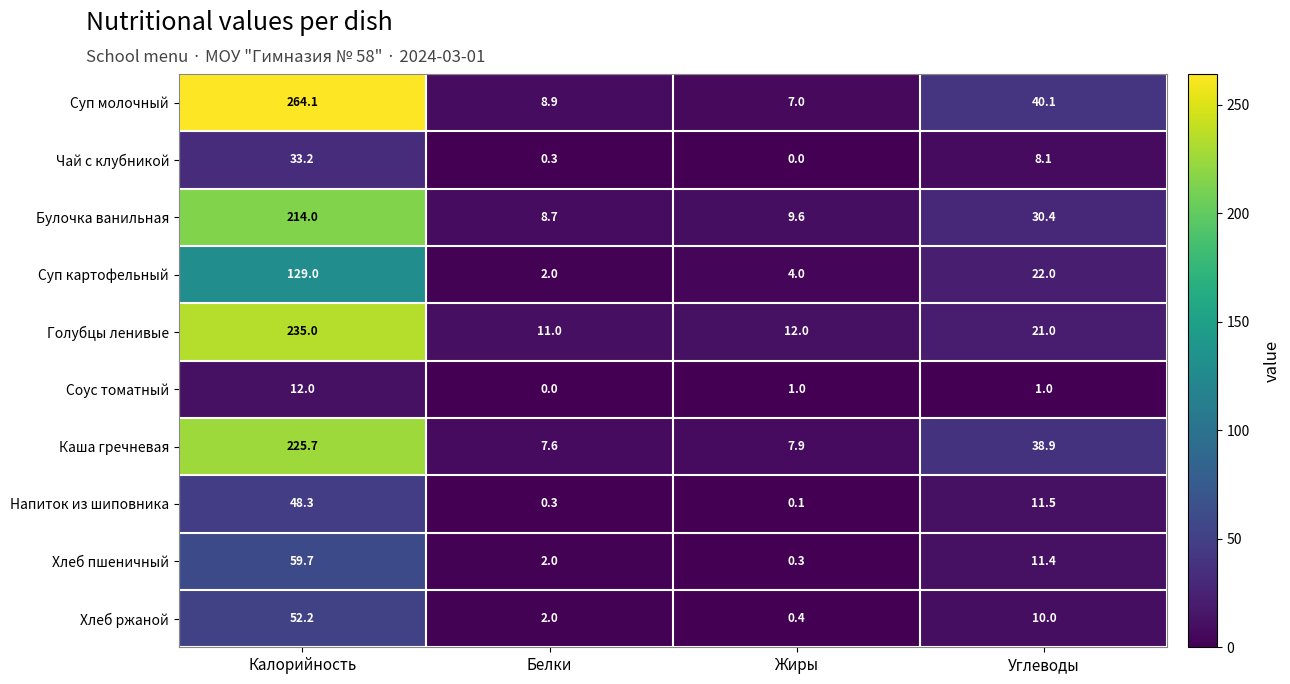

Where is Голубцы ленивые nearest to the value 123?

Углеводы